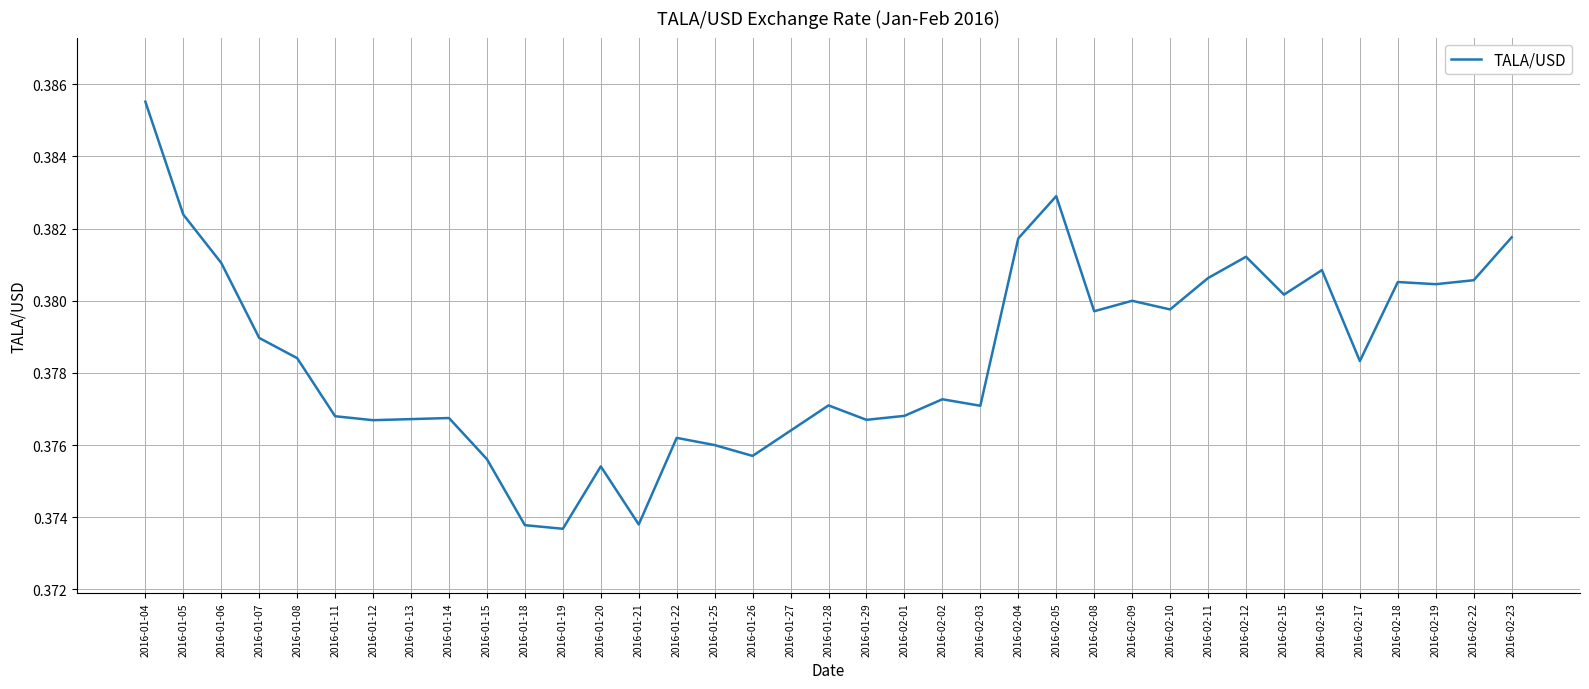

Which label corresponds to the largest value in the chart?

2016-01-04